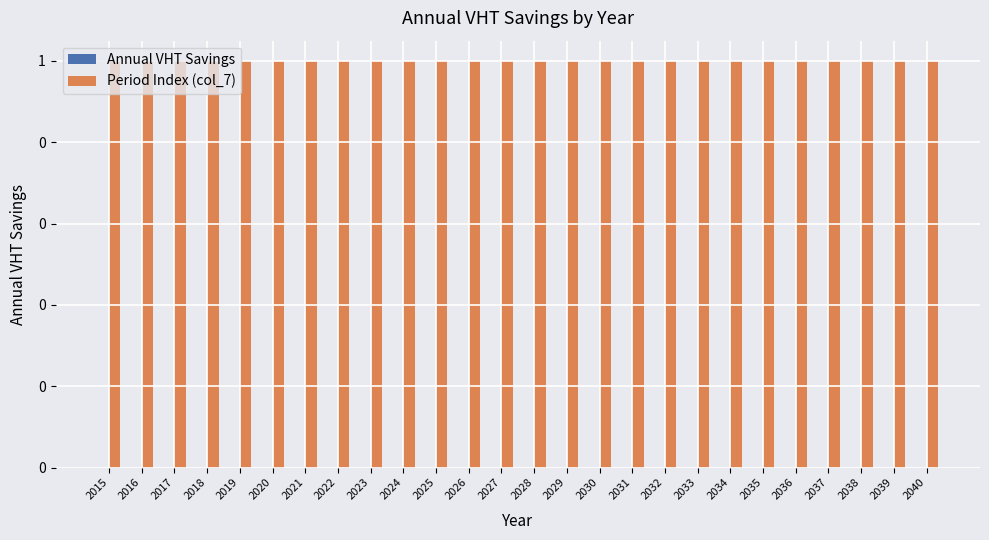

Which series has the largest total across all categories?

Period Index (col_7)